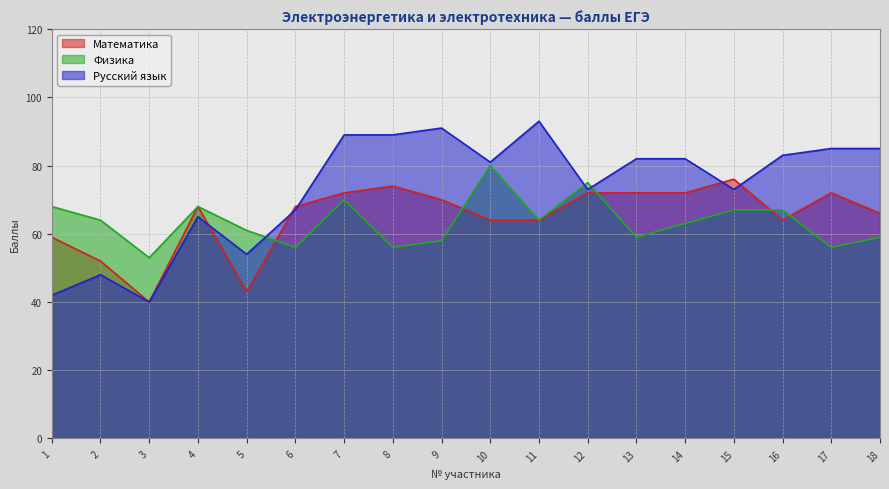

At which category is the sum across all series the highest?

7